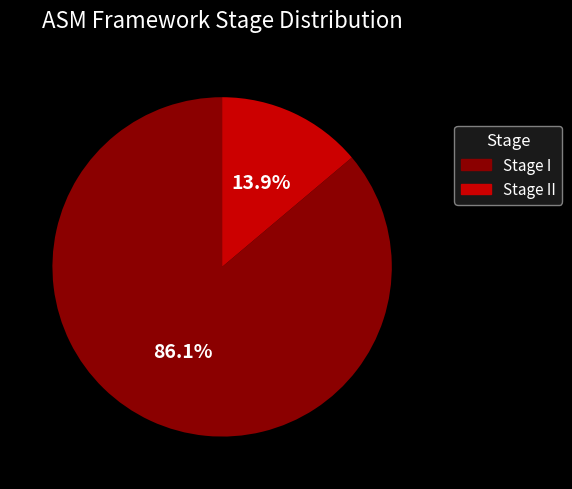

Is there a majority slice in this chart?

Yes